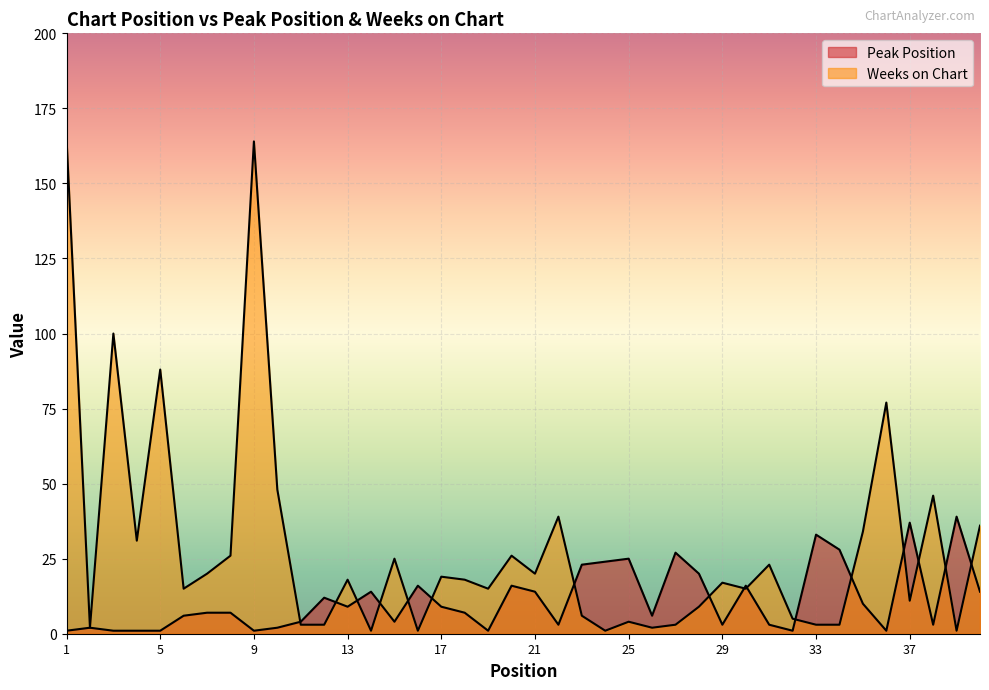

Where does the Peak Position series first go above 7?

12